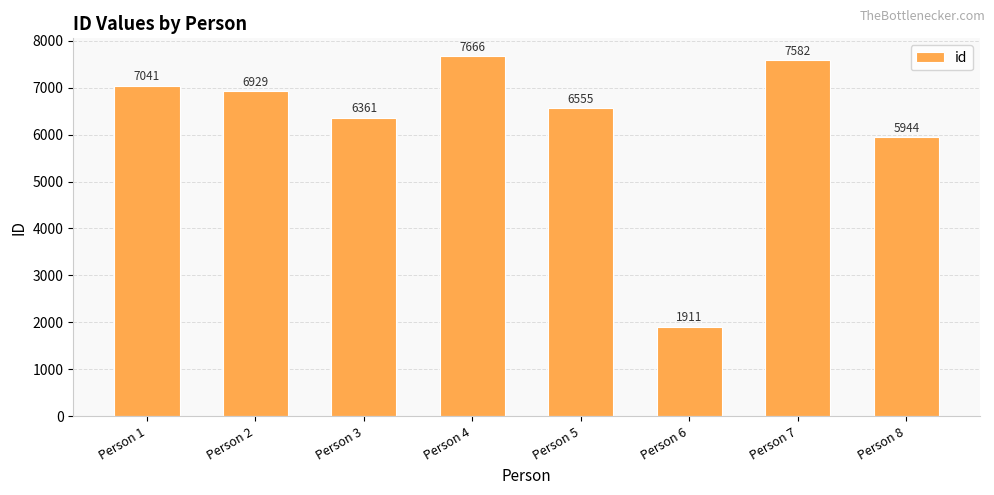

What is the difference between the maximum and second lowest values?

1722